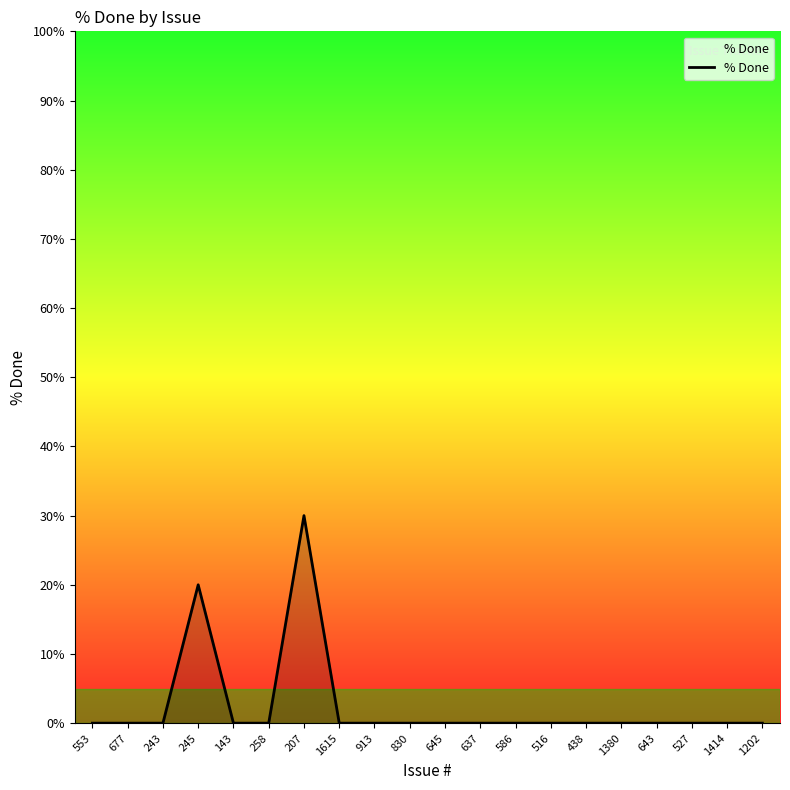

What is the sum of all values?

50